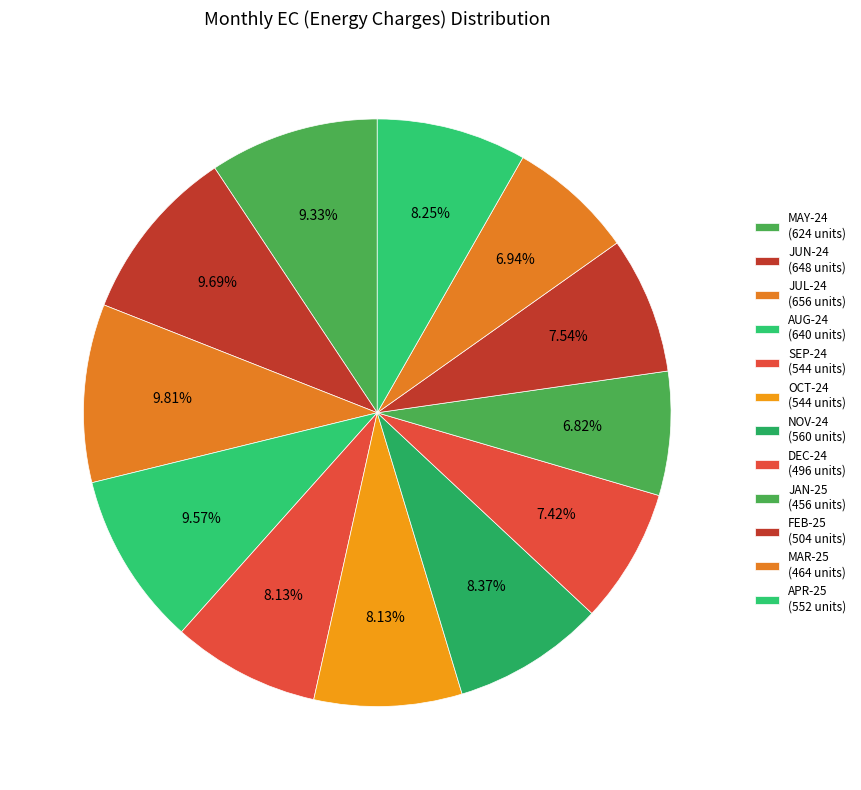

Count the number of slices in the pie.

12